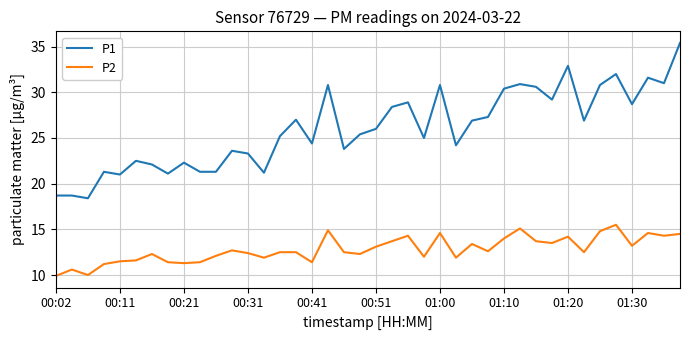

Rank the series by their average value, from lowest to highest.

P2, P1